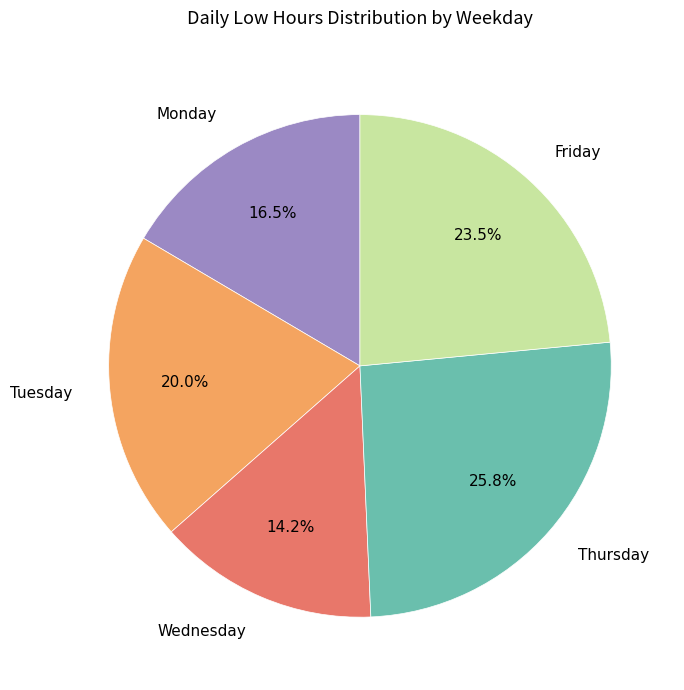

Rank the categories by value from lowest to highest.

Wednesday, Monday, Tuesday, Friday, Thursday